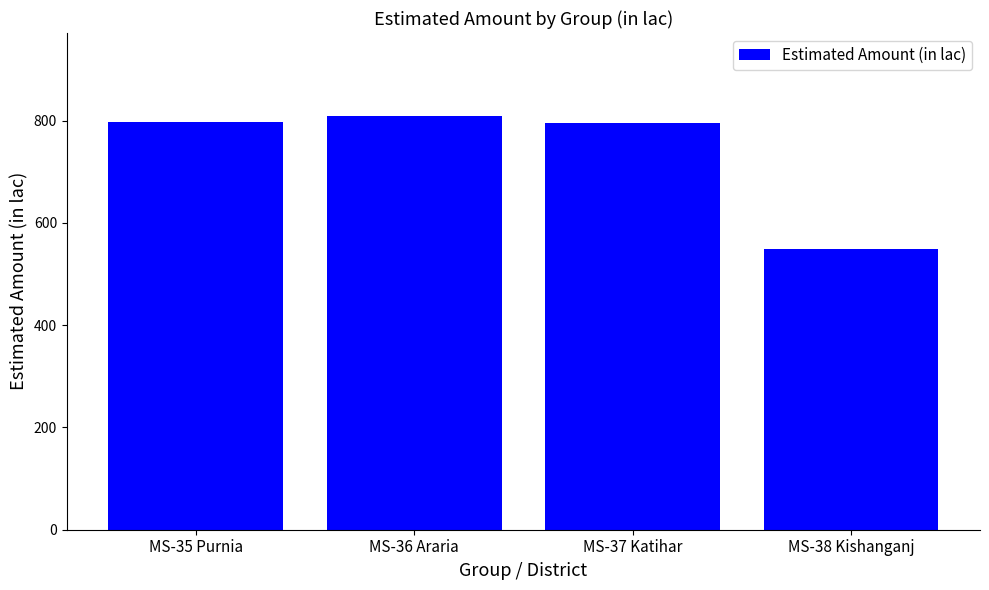

What is the approximate value at MS-38 Kishanganj?

549.1